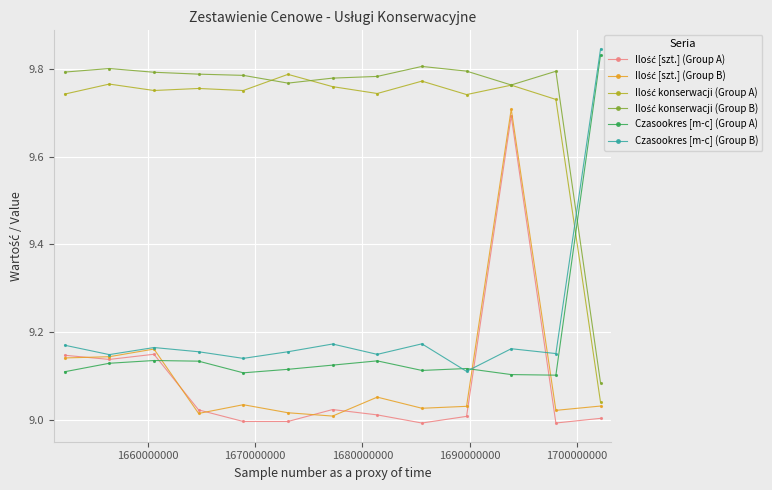

Count the number of data series in this chart.

6